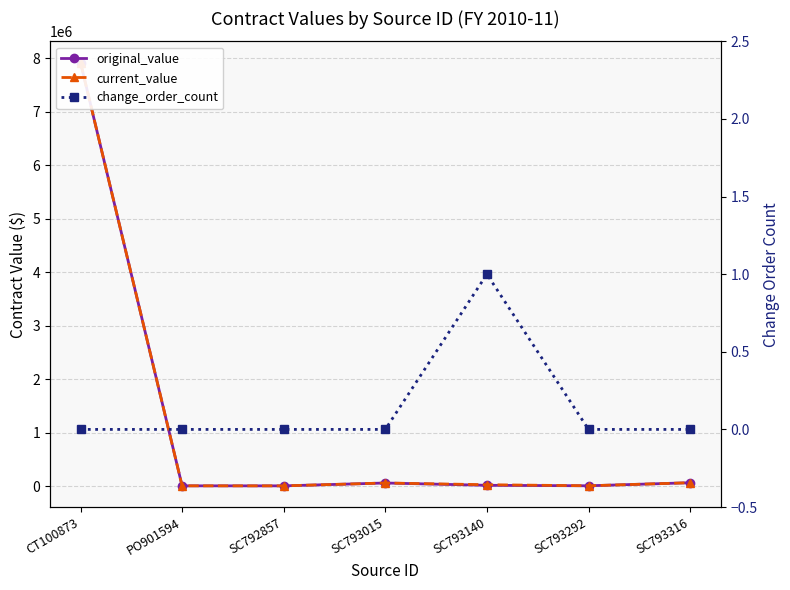

What position from the left is SC793015?

4